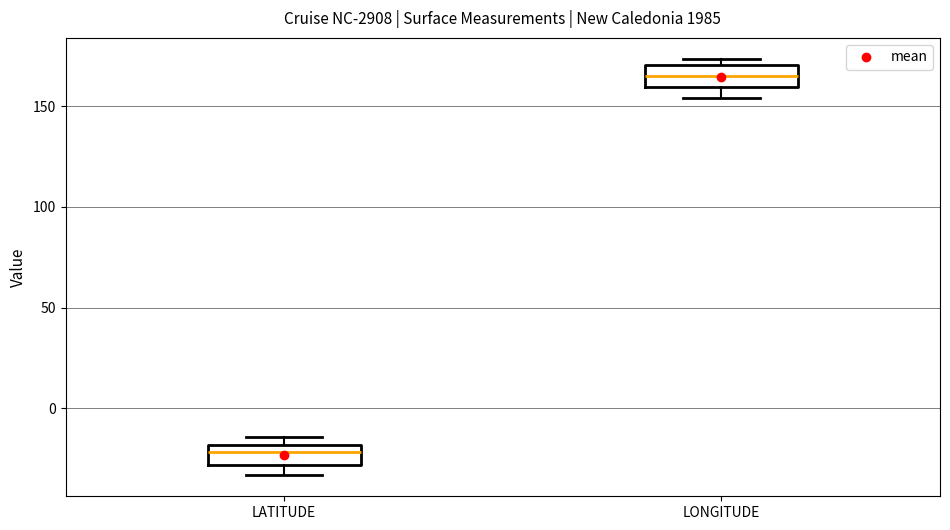

Reading left to right, transcribe this box plot: for each box, give where its median line is, the range the box spans, and where its two whiskers end, as read against the y-axis. The values are not printed on the chart, so give them approximately, as read against the axis.

LATITUDE: median -20 (inside the box), box -30 to -20, whiskers -35 to -15
LONGITUDE: median 165, box 160 to 170, whiskers 155 to 175